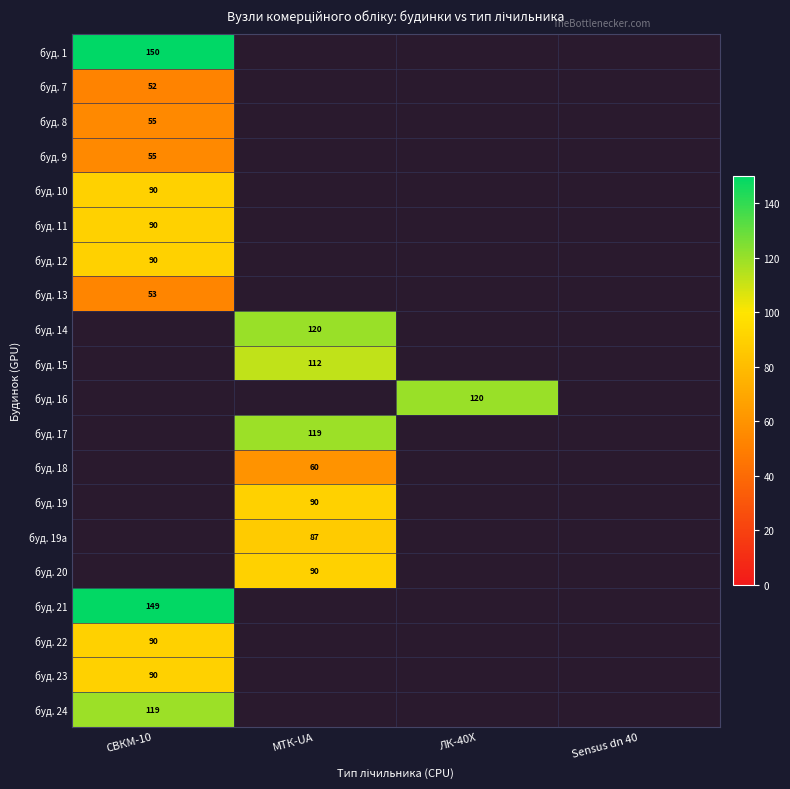

At how many categories does at least one series exceed 120?

1